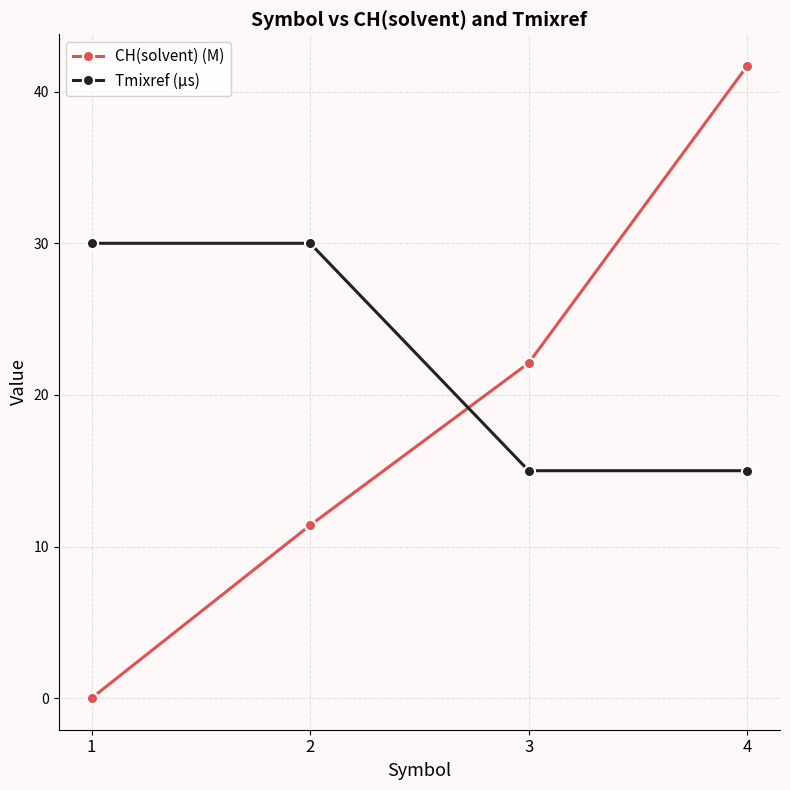

Reading right to left, transcribe all the data shown in this chart.

CH(solvent) (M): 41.7	22.1	11.4	0.0
Tmixref (µs): 15.0	15.0	30.0	30.0